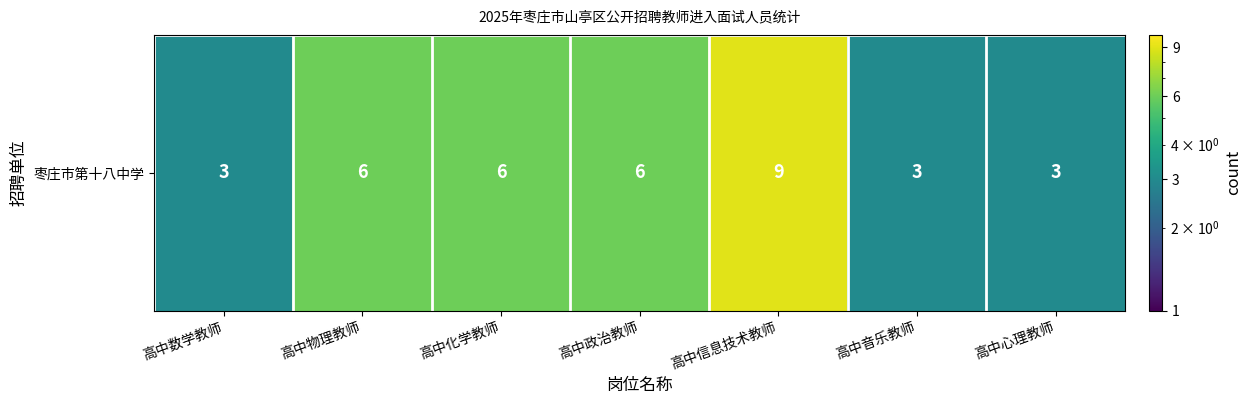

At which label does the data first exceed 6?

高中信息技术教师